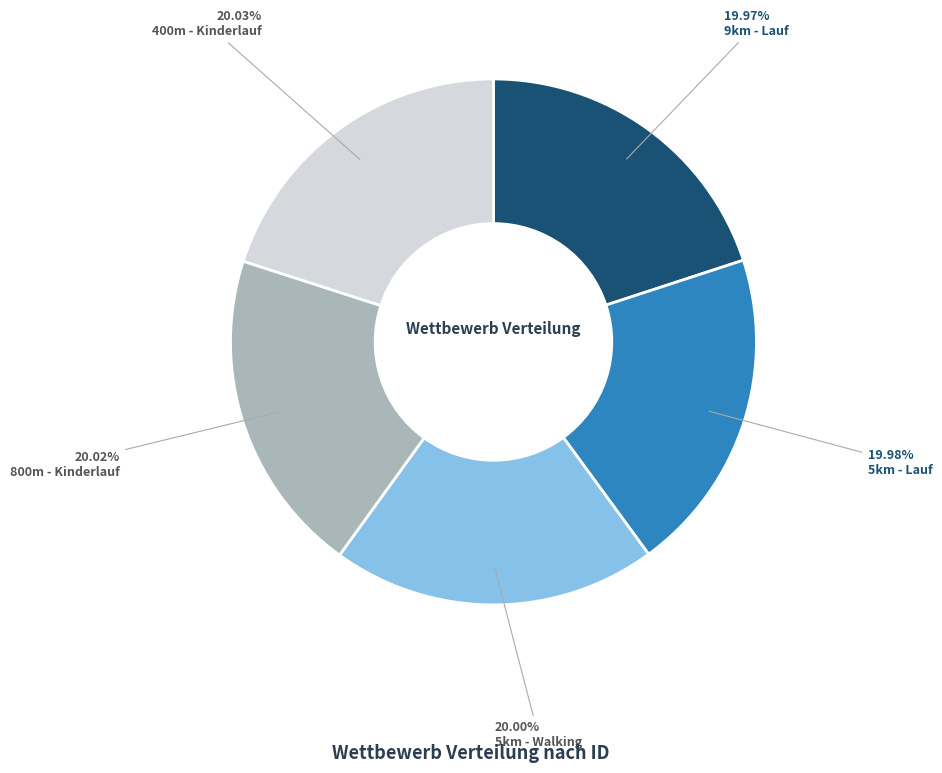

Does any single category account for the majority?

No